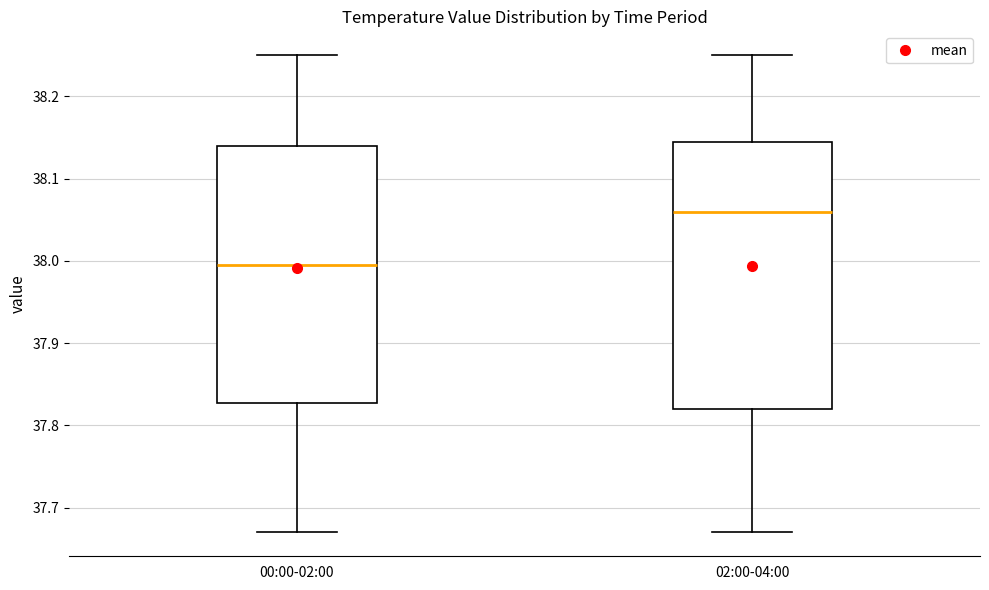

Reading left to right, read every box against the y-axis: the position of its median line, the range the box covers, and the ends of its whiskers. The values are not printed on the chart, so give them approximately, as read against the axis.

00:00-02:00: median 38.00, box 37.83 to 38.14, whiskers 37.67 to 38.25
02:00-04:00: median 38.06, box 37.82 to 38.15, whiskers 37.67 to 38.25